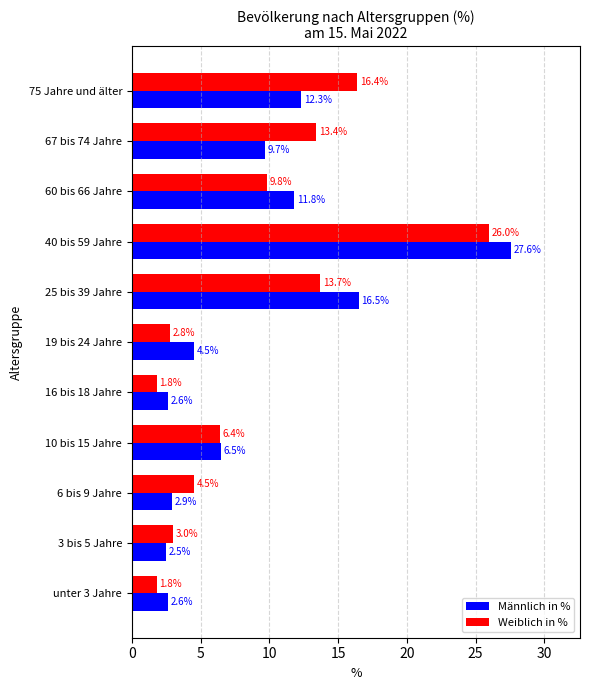

Which series has the largest total across all categories?

Weiblich in %